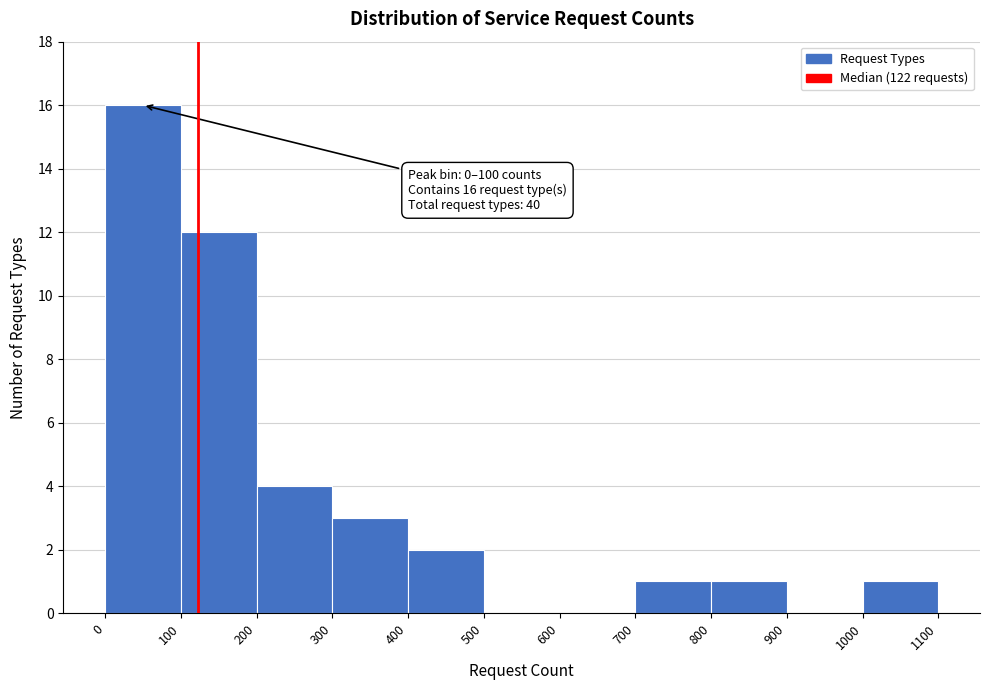

Over which range of the x-axis is the bar tallest?

0 to 100